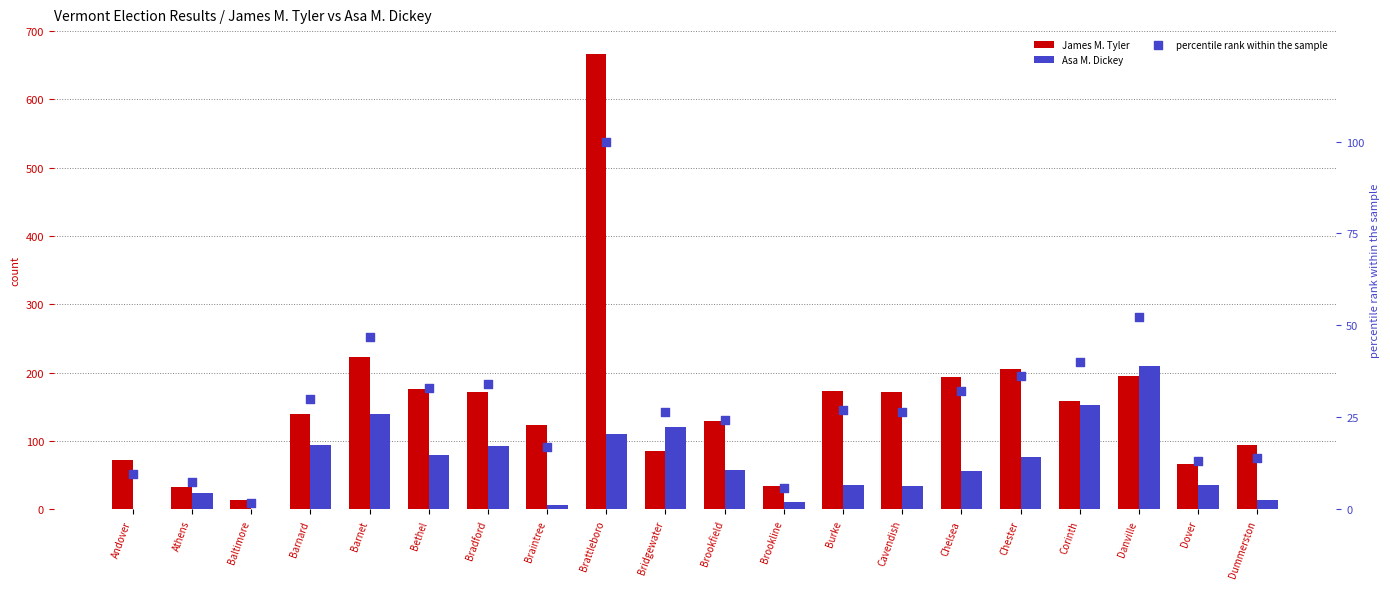

What is the total value across all series at Brattleboro?

876.0